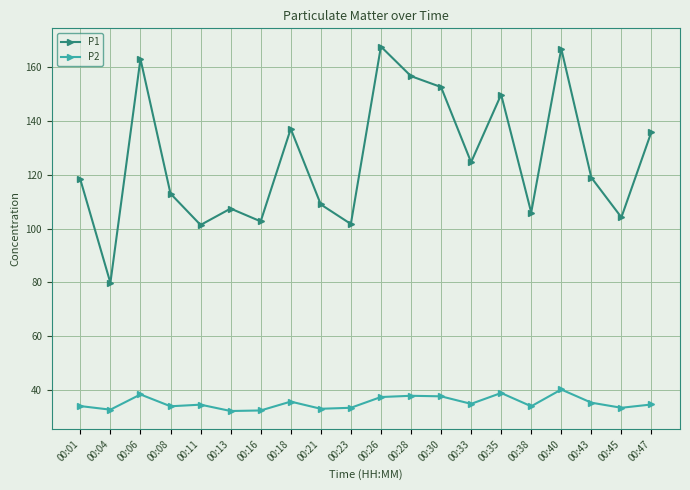

Which series has the widest spread of values?

P1